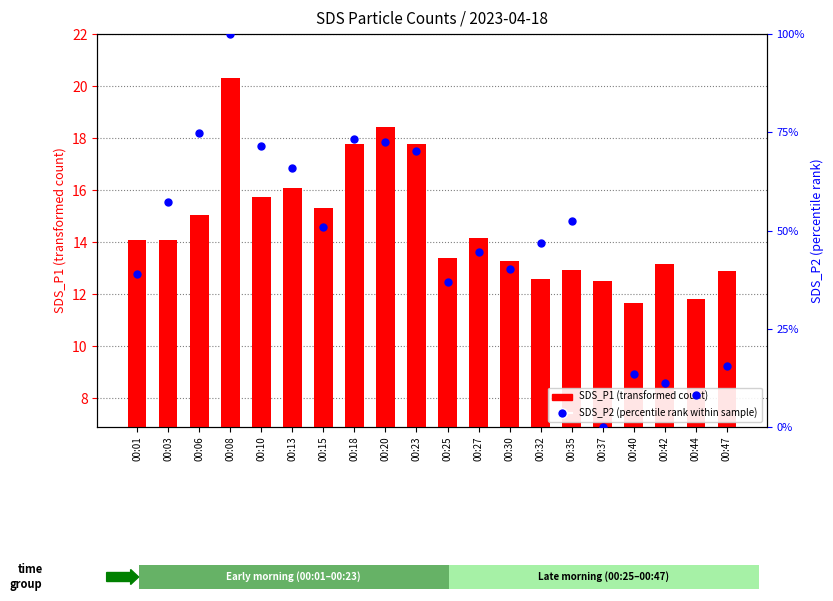

Which series reaches the maximum Y coordinate?

SDS_P2 (percentile rank within sample)